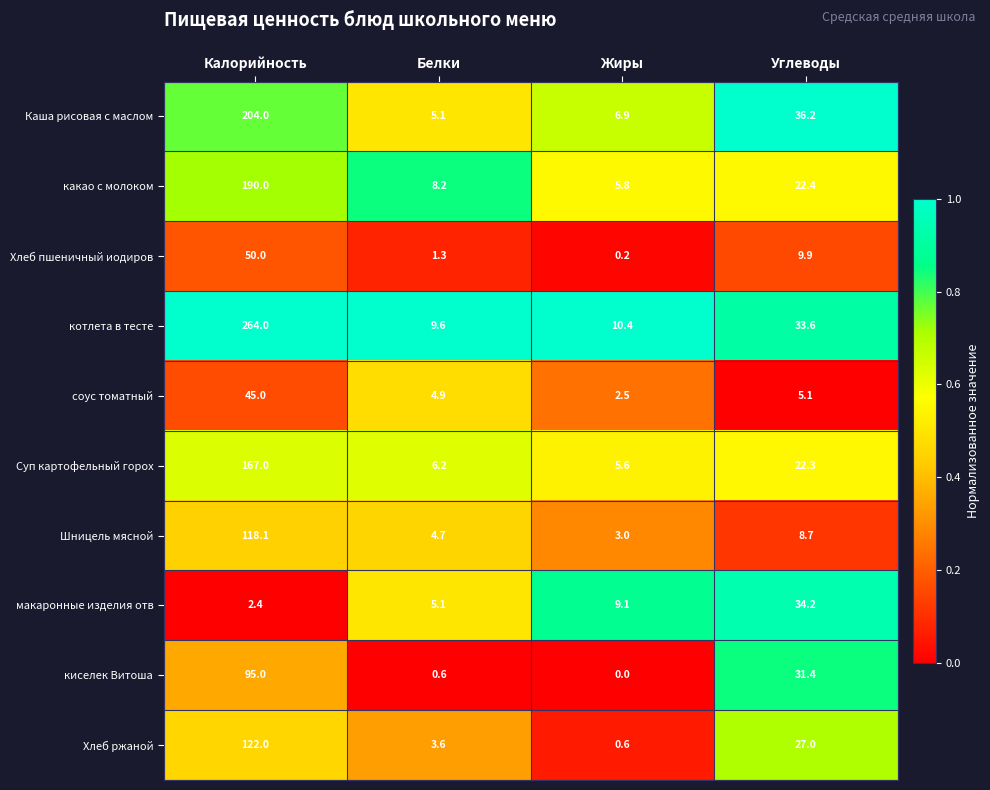

What value does the соус томатный series have at Углеводы?

5.1